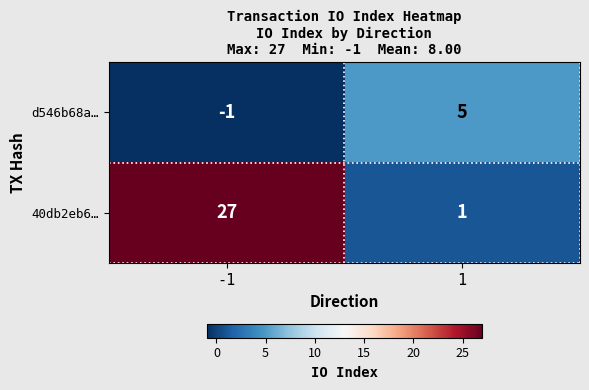

What is the greatest value displayed?

27